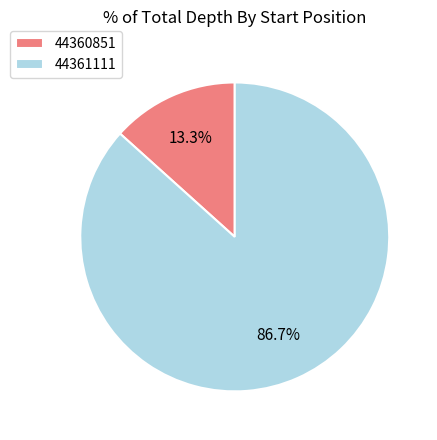

Rank the categories by value from highest to lowest.

44361111, 44360851